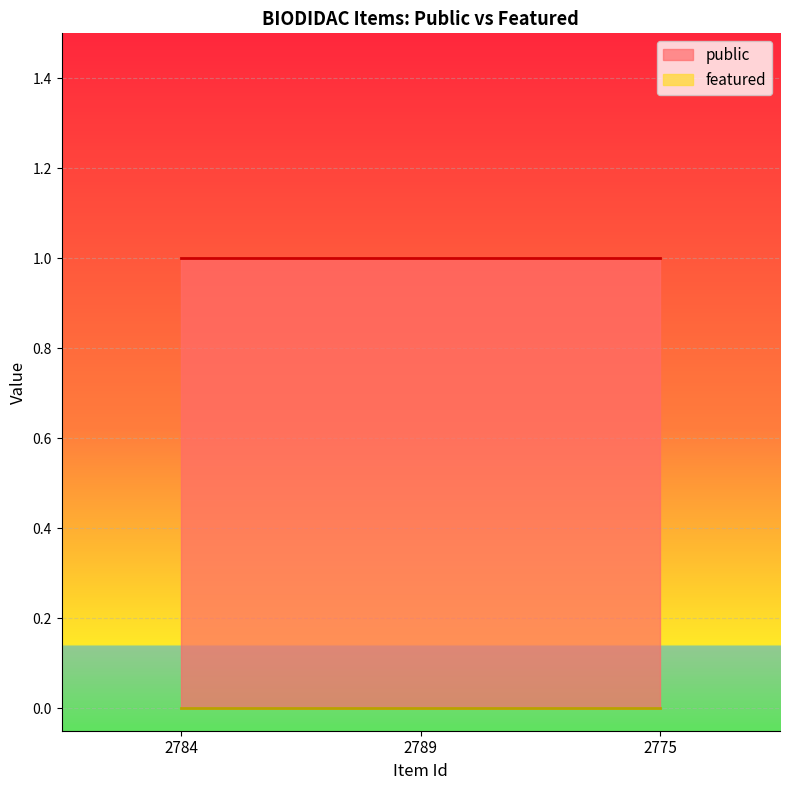

Reading right to left, transcribe all the data shown in this chart.

public: 2775=1	2789=1	2784=1
featured: 2775=0	2789=0	2784=0